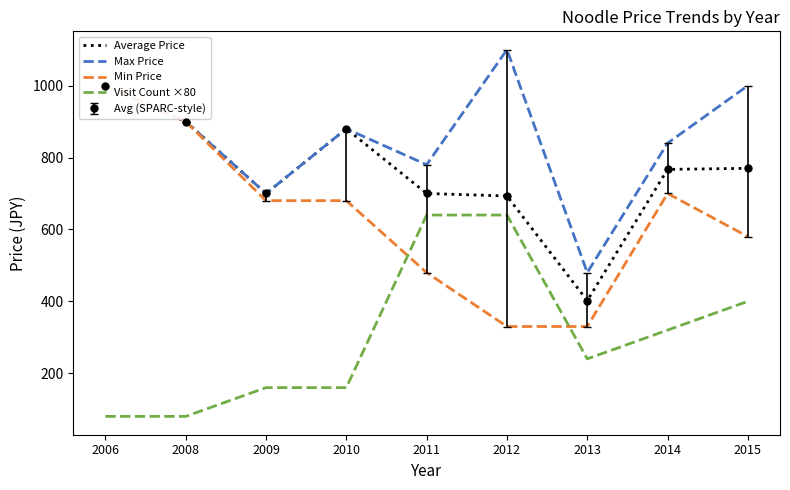

At which label does Min Price reach its peak?

2006